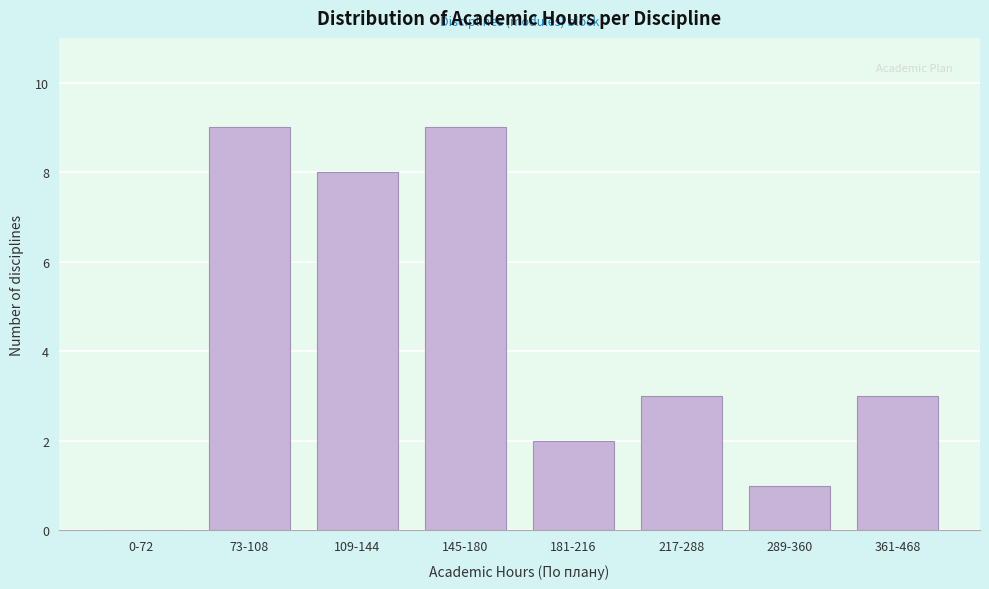

Reading left to right, list all the values displayed in this chart.

0-72=0	73-108=9	109-144=8	145-180=9	181-216=2	217-288=3	289-360=1	361-468=3